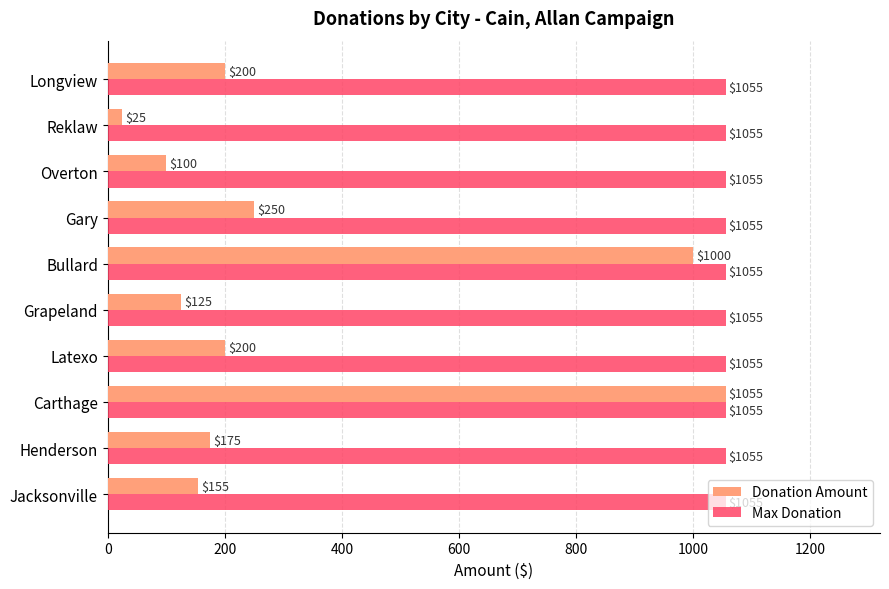

What is the sum of all Max Donation values?

10550